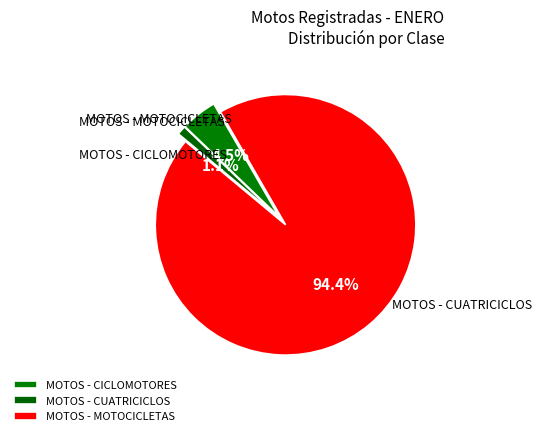

What portion of the pie excludes MOTOS - MOTOCICLETAS?

5.6%